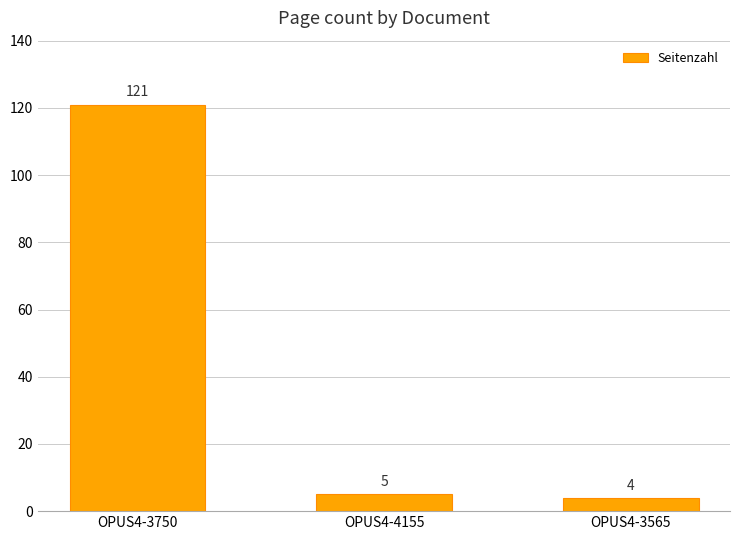

What is the change in value from OPUS4-3750 to OPUS4-4155?

-116